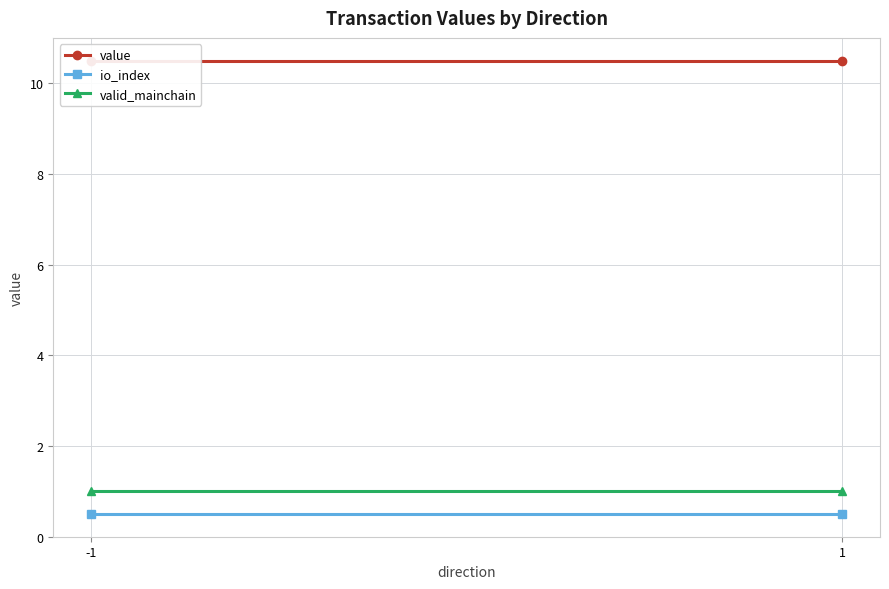

Which series has the largest total across all categories?

value